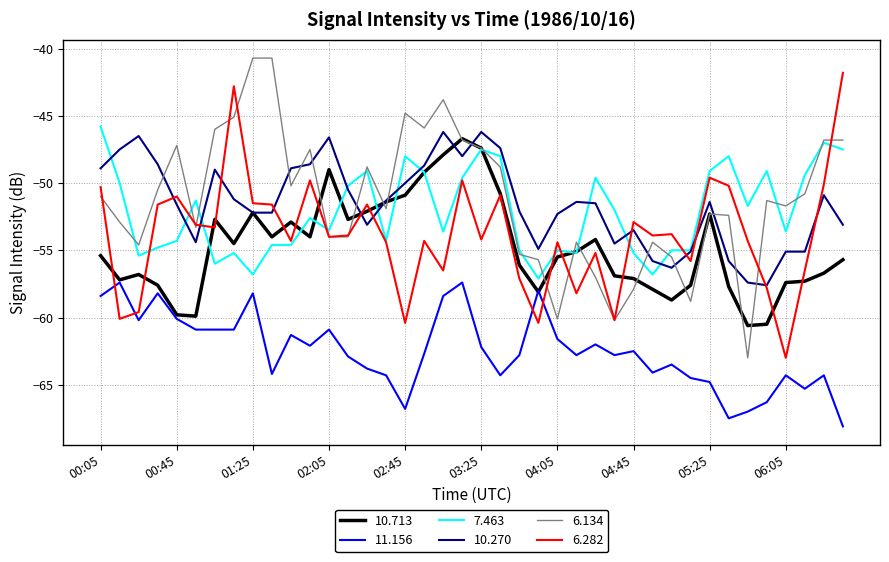

How many lines are shown in the chart?

6